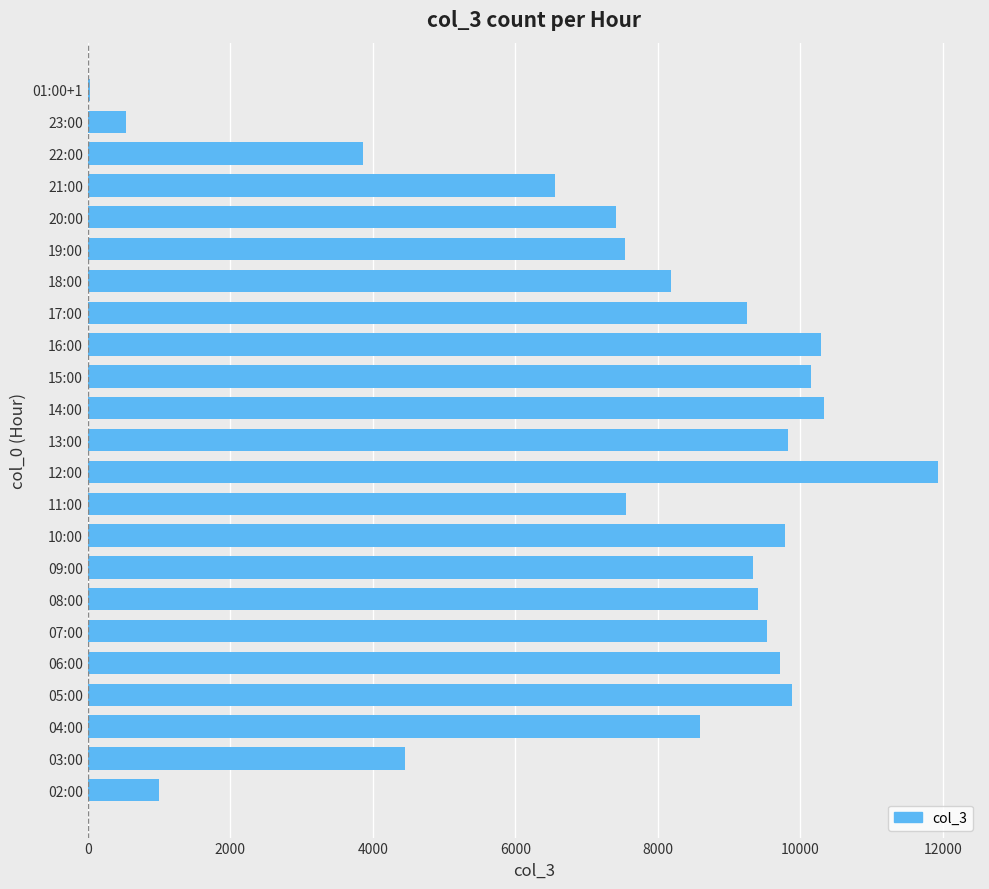

Which has a higher value, 08:00 or 21:00?

08:00